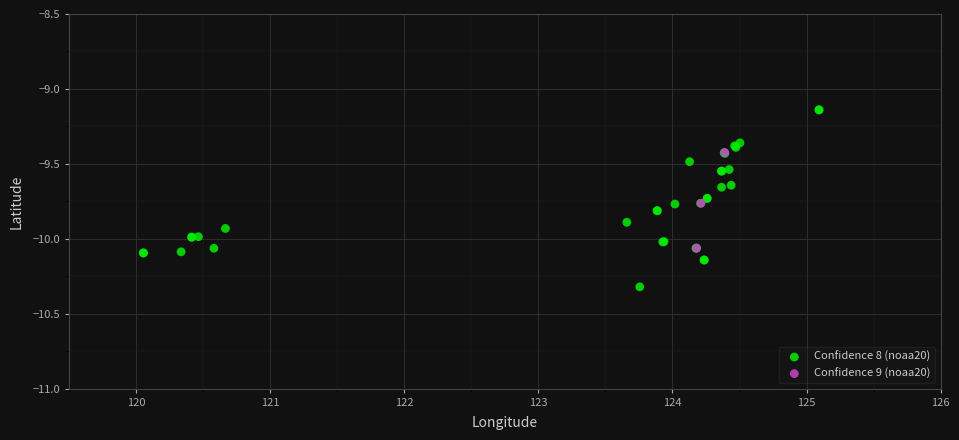

Which series contains the highest Y value?

Confidence 8 (noaa20)